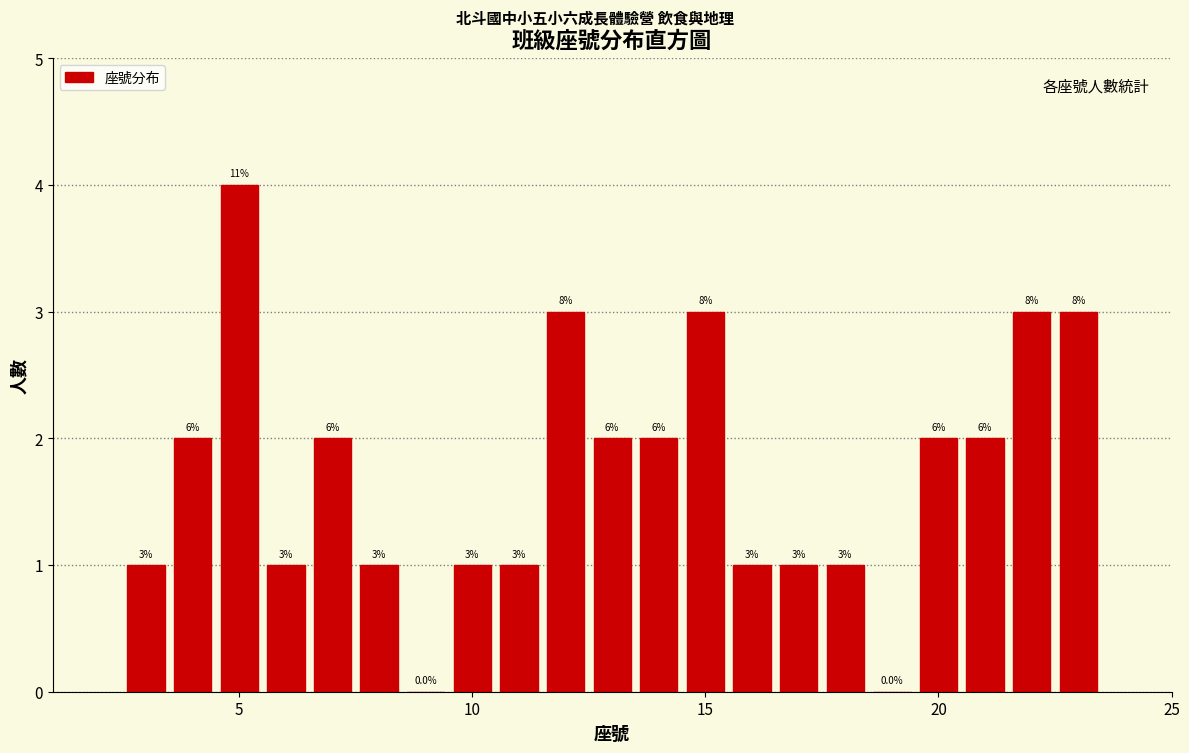

Read against the x-axis, roughly where is the centre of the tallest bar?

5.0